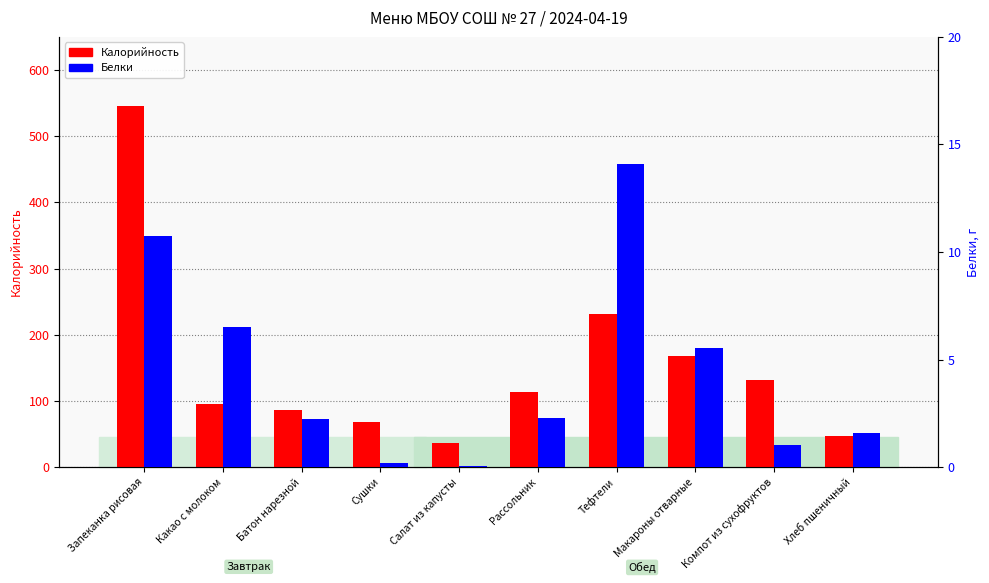

Between Тефтели and Компот из сухофруктов, which is larger?

Тефтели